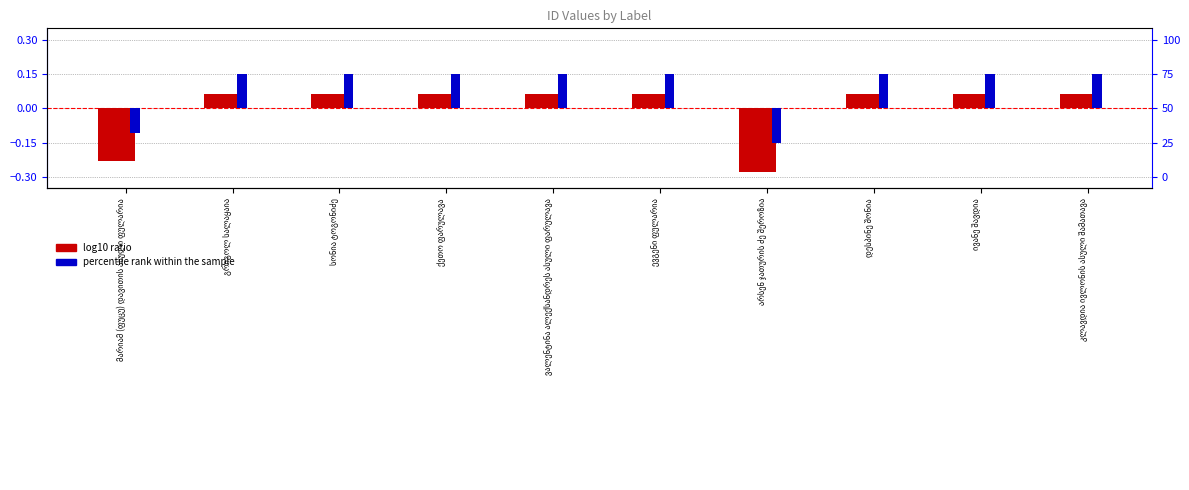

How many data points in log10 ratio are less than 0?

2